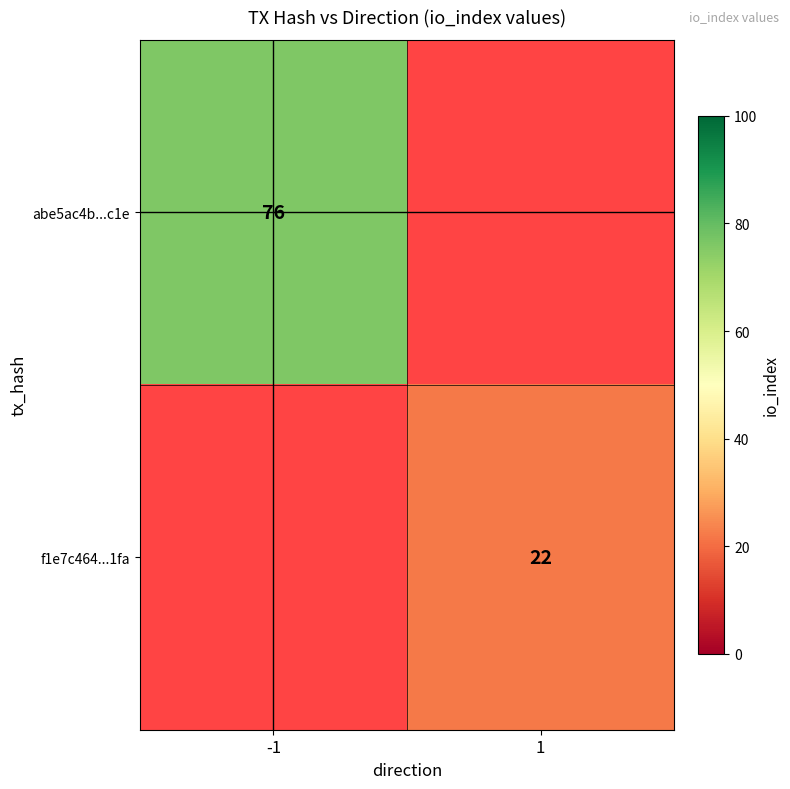

Which label corresponds to the largest value in the chart?

-1